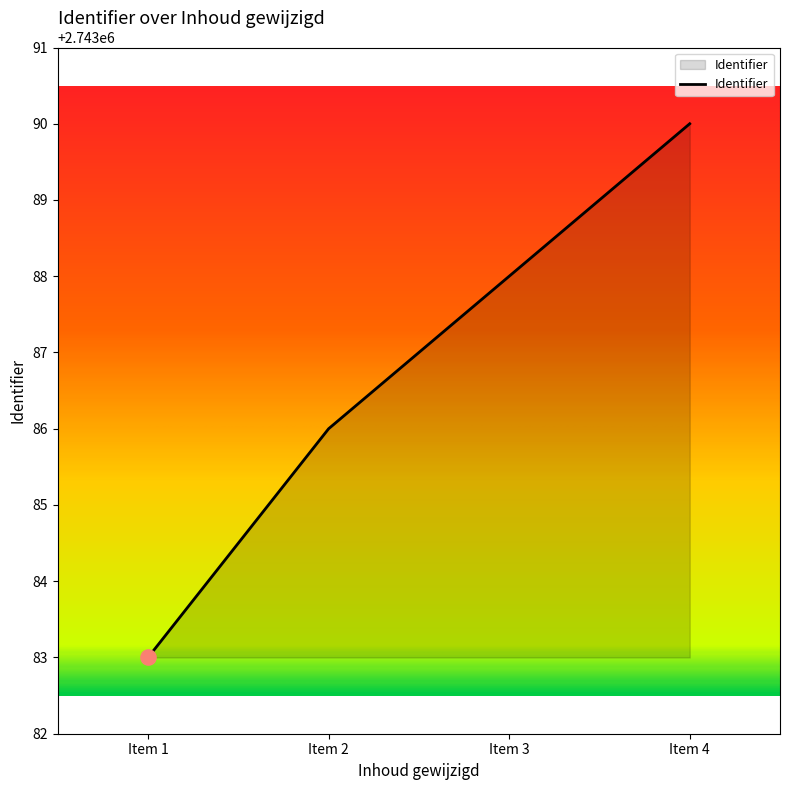

What is the ratio of the value at Item 1 to the value at Item 3?

1.0